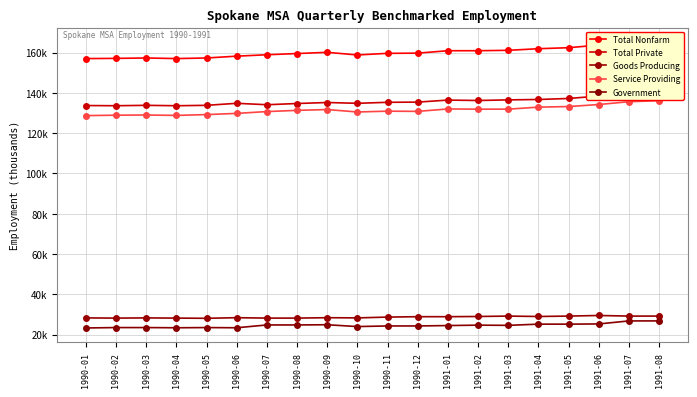

True or false: Service Providing and Total Nonfarm cross at least once.

False